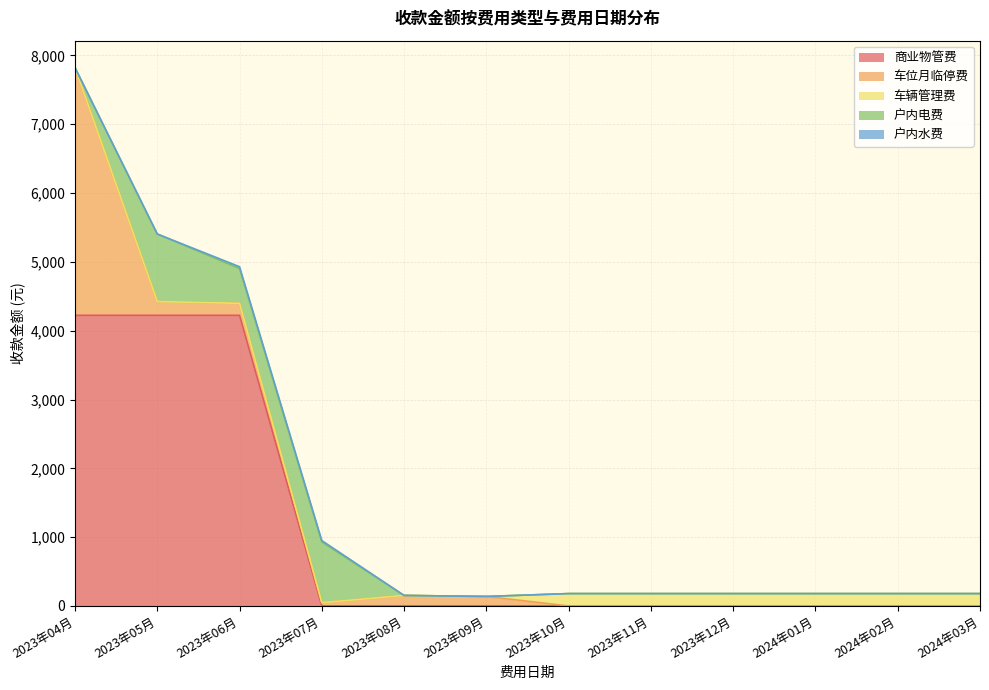

Count the 车辆管理费 values in the range 0 to 180.

12